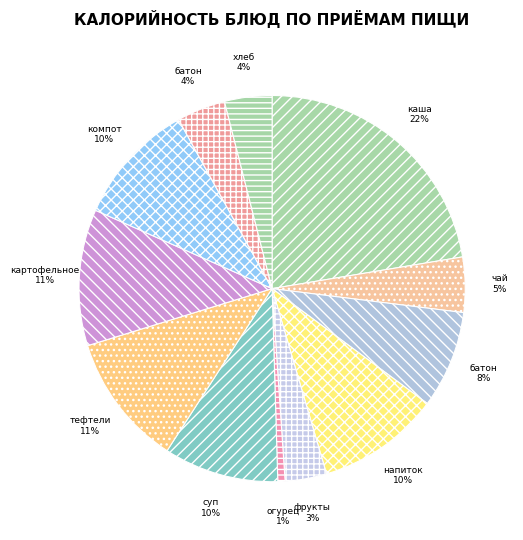

Count the number of slices in the pie.

12